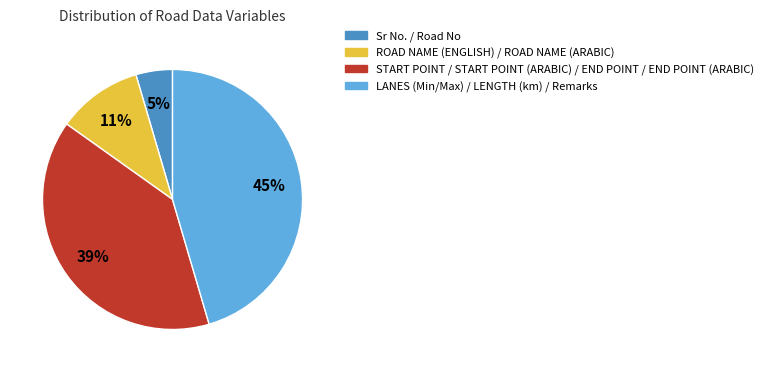

Does any single category account for the majority?

No